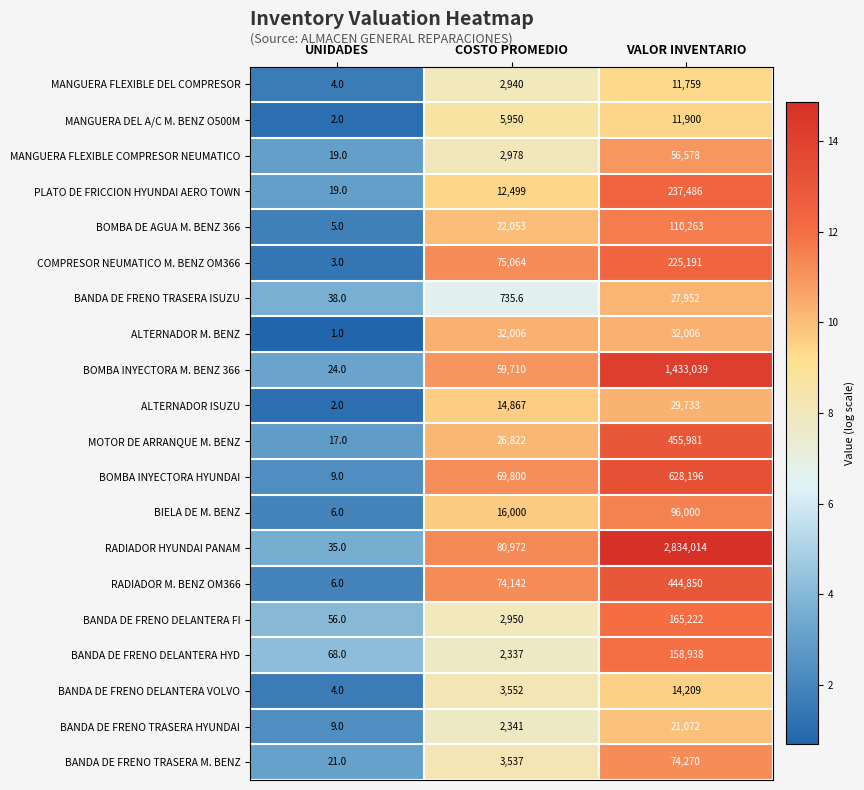

The value of ALTERNADOR ISUZU at UNIDADES is 2.0. True or false?

True